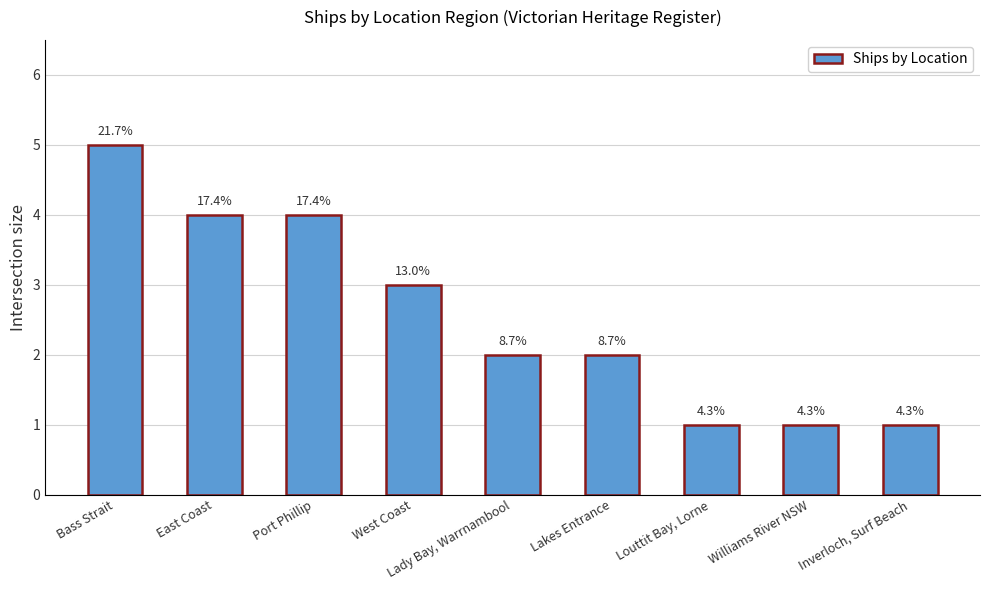

What is the difference between the maximum and minimum values?

4